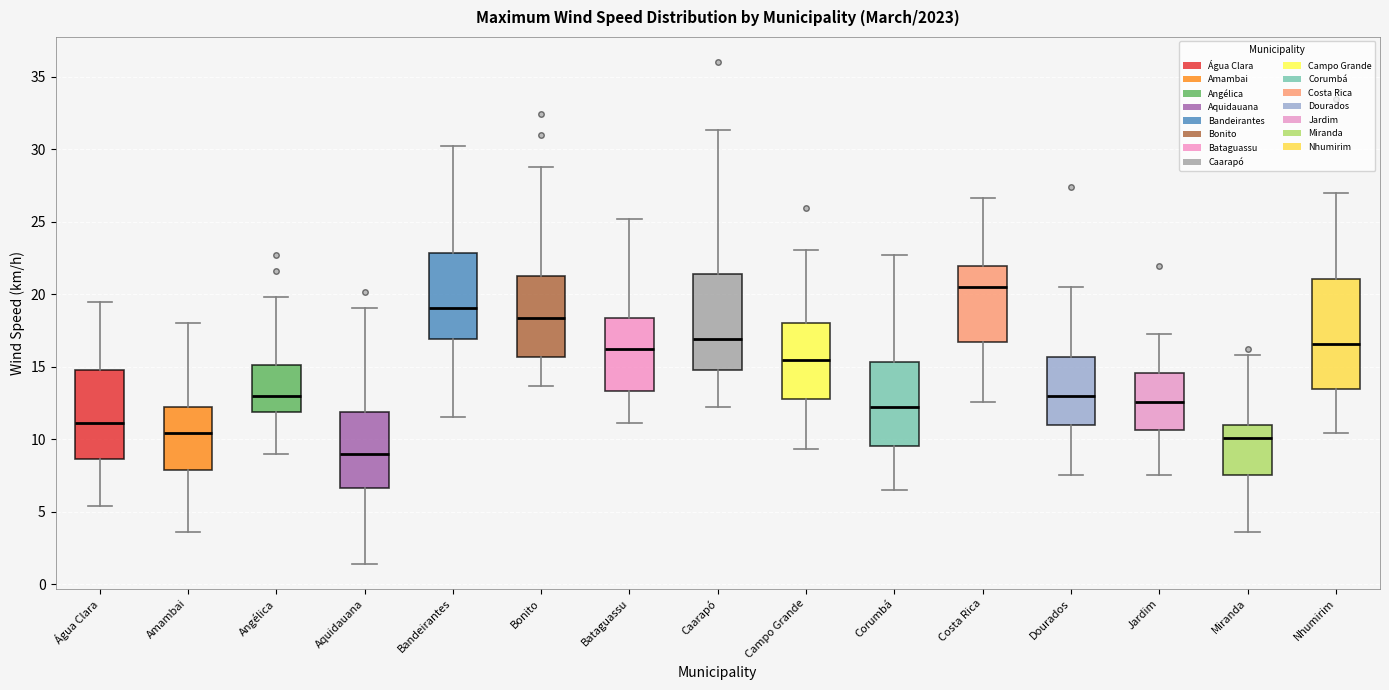

Reading left to right, read every box against the y-axis: the position of its median line, the range the box covers, and the ends of its whiskers. The values are not printed on the chart, so give them approximately, as read against the axis.

Água Clara: median 11.0, box 8.5 to 15.0, whiskers 5.5 to 19.5
Amambai: median 10.5, box 8.0 to 12.0, whiskers 3.5 to 18.0
Angélica: median 13.0, box 12.0 to 15.0, whiskers 9.0 to 20.0
Aquidauana: median 9.0, box 6.5 to 12.0, whiskers 1.5 to 19.0
Bandeirantes: median 19.0, box 17.0 to 23.0, whiskers 11.5 to 30.0
Bonito: median 18.5, box 15.5 to 21.0, whiskers 13.5 to 29.0
Bataguassu: median 16.0, box 13.5 to 18.5, whiskers 11.0 to 25.0
Caarapó: median 17.0, box 15.0 to 21.5, whiskers 12.0 to 31.5
Campo Grande: median 15.5, box 13.0 to 18.0, whiskers 9.5 to 23.0
Corumbá: median 12.0, box 9.5 to 15.5, whiskers 6.5 to 22.5
Costa Rica: median 20.5, box 16.5 to 22.0, whiskers 12.5 to 26.5
Dourados: median 13.0, box 11.0 to 15.5, whiskers 7.5 to 20.5
Jardim: median 12.5, box 10.5 to 14.5, whiskers 7.5 to 17.5
Miranda: median 10.0, box 7.5 to 11.0, whiskers 3.5 to 16.0
Nhumirim: median 16.5, box 13.5 to 21.0, whiskers 10.5 to 27.0